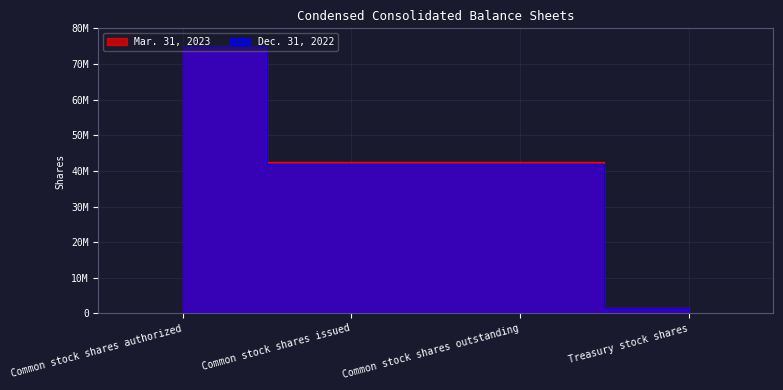

What is the sum of all Mar. 31, 2023 values?

161219000